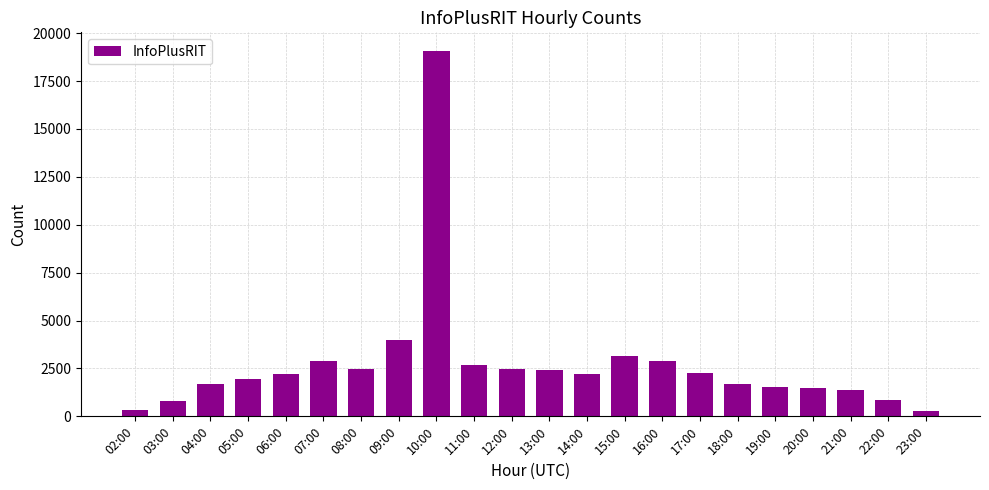

Which category has the highest value across all series?

10:00